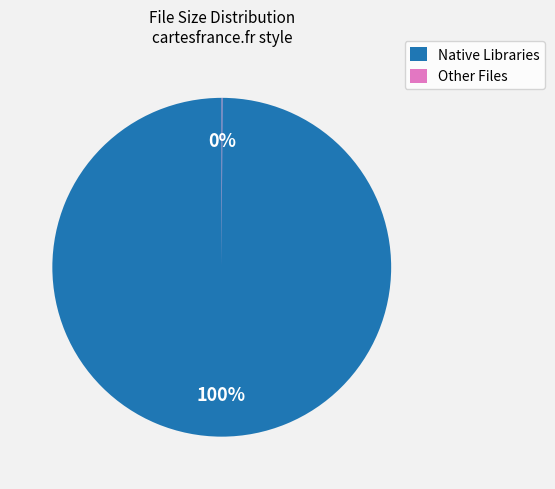

What percentage is the Native Libraries slice, to the nearest percent?

100%